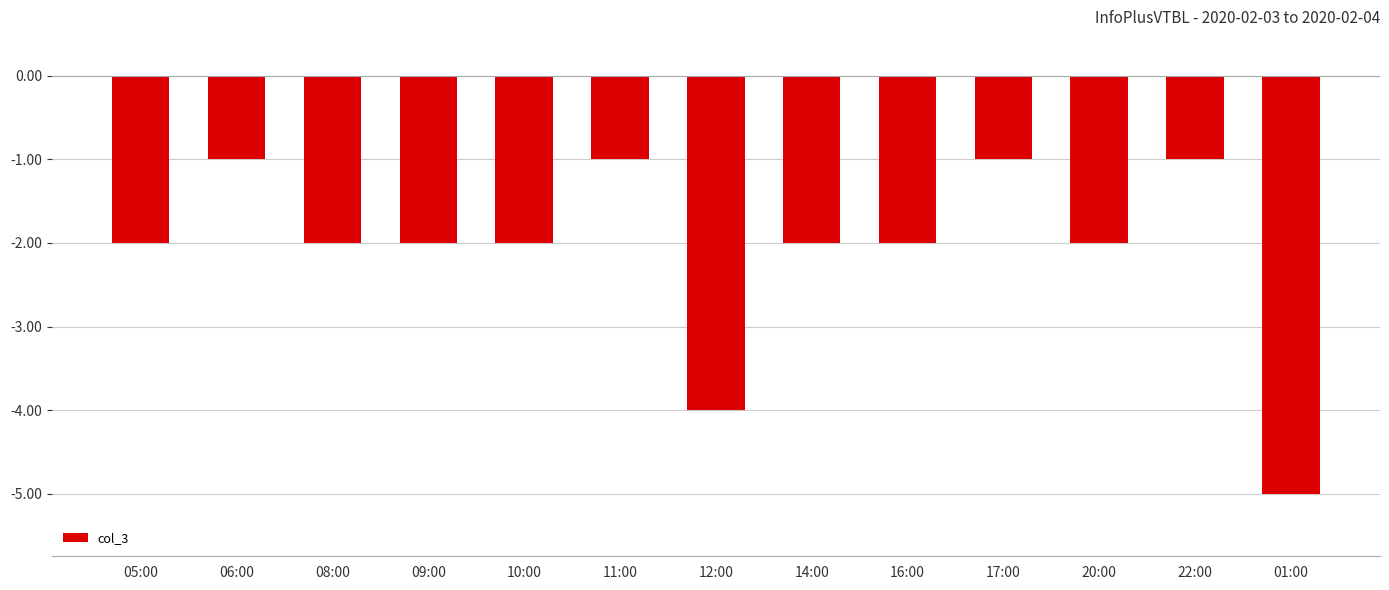

The value at 08:00 is -2. True or false?

True